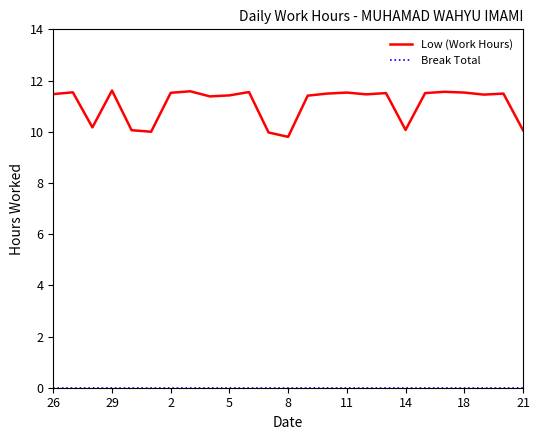

Which series has the widest spread of values?

Low (Work Hours)